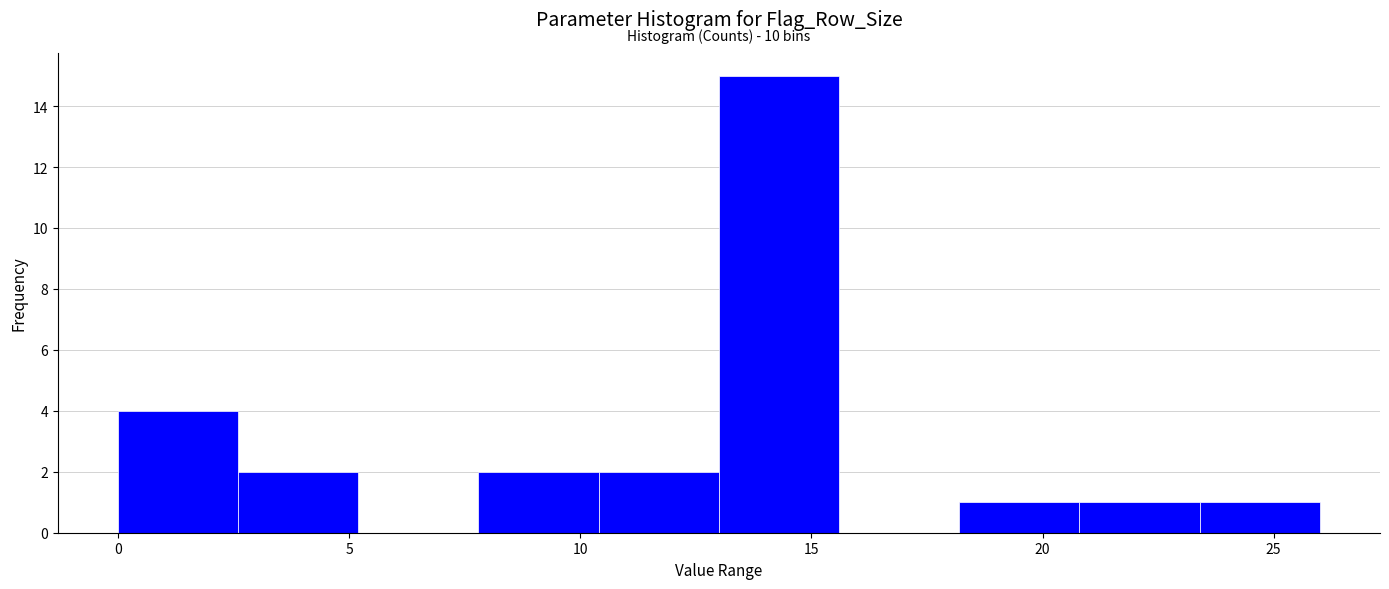

Which range on the x-axis has the tallest bar?

13.0 to 15.6